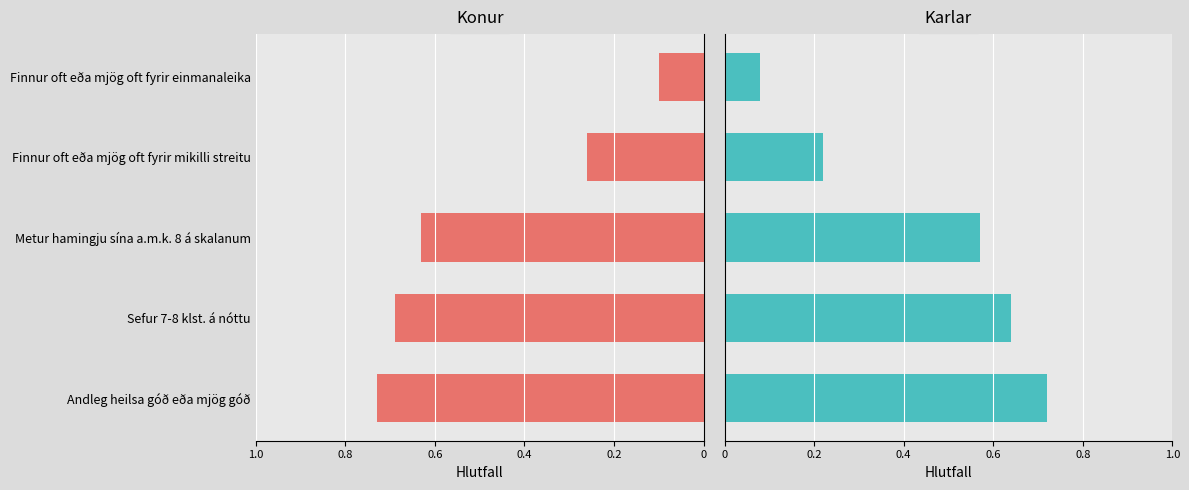

At Finnur oft eða mjög oft fyrir mikilli streitu, list the series in order from largest to smallest.

Konur, Karlar